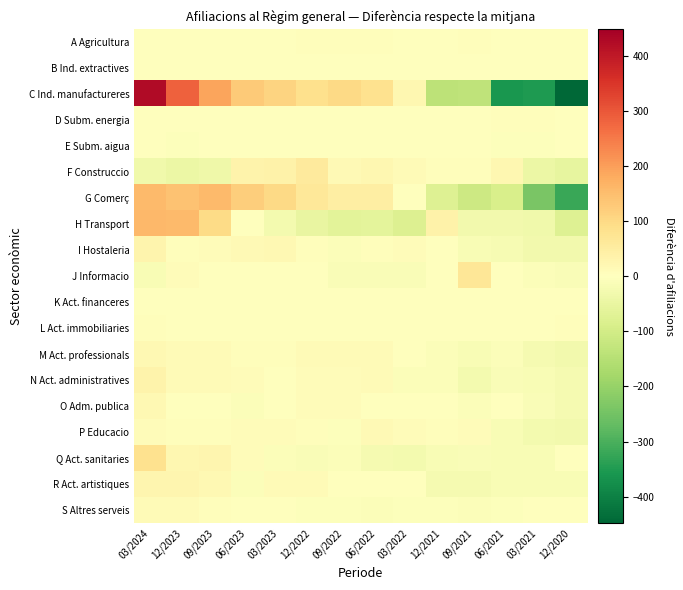

Reading left to right, what are all the values shown in this chart?

A Agricultura: 03/2024=-1.4	12/2023=-1.4	09/2023=-1.4	06/2023=-1.4	03/2023=-1.4	12/2022=3.6	09/2022=3.6	06/2022=3.6	03/2022=-1.4	12/2021=-1.4	09/2021=3.6	06/2021=-1.4	03/2021=-1.4	12/2020=-1.4
B Ind. extractives: 03/2024=0.0	12/2023=0.0	09/2023=0.0	06/2023=0.0	03/2023=0.0	12/2022=0.0	09/2022=0.0	06/2022=0.0	03/2022=0.0	12/2021=0.0	09/2021=0.0	06/2021=0.0	03/2021=0.0	12/2020=0.0
C Ind. manufactureres: 03/2024=426.4	12/2023=286.4	09/2023=191.4	06/2023=126.4	03/2023=111.4	12/2022=86.4	09/2022=101.4	06/2022=81.4	03/2022=21.4	12/2021=-138.6	09/2021=-133.6	06/2021=-358.6	03/2021=-353.6	12/2020=-448.6
D Subm. energia: 03/2024=-0.7	12/2023=-0.7	09/2023=-0.7	06/2023=-0.7	03/2023=-0.7	12/2022=-0.7	09/2022=-0.7	06/2022=-0.7	03/2022=-0.7	12/2021=-0.7	09/2021=-0.7	06/2021=4.3	03/2021=4.3	12/2020=-0.7
E Subm. aigua: 03/2024=1.1	12/2023=-3.9	09/2023=1.1	06/2023=1.1	03/2023=1.1	12/2022=1.1	09/2022=1.1	06/2022=1.1	03/2022=1.1	12/2021=1.1	09/2021=1.1	06/2021=-3.9	03/2021=-3.9	12/2020=1.1
F Construccio: 03/2024=-33.2	12/2023=-43.2	09/2023=-38.2	06/2023=31.8	03/2023=36.8	12/2022=56.8	09/2022=16.8	06/2022=21.8	03/2022=11.8	12/2021=6.8	09/2021=6.8	06/2021=21.8	03/2021=-43.2	12/2020=-53.2
G Comerç: 03/2024=155.7	12/2023=140.7	09/2023=155.7	06/2023=120.7	03/2023=100.7	12/2022=65.7	09/2022=45.7	06/2022=45.7	03/2022=0.7	12/2021=-74.3	09/2021=-109.3	06/2021=-89.3	03/2021=-239.3	12/2020=-319.3
H Transport: 03/2024=160.4	12/2023=155.4	09/2023=95.4	06/2023=0.4	03/2023=-24.6	12/2022=-49.6	09/2022=-64.6	06/2022=-59.6	03/2022=-79.6	12/2021=35.4	09/2021=-29.6	06/2021=-29.6	03/2021=-34.6	12/2020=-74.6
I Hostaleria: 03/2024=30.4	12/2023=5.4	09/2023=10.4	06/2023=15.4	03/2023=20.4	12/2022=5.4	09/2022=-9.6	06/2022=5.4	03/2022=10.4	12/2021=0.4	09/2021=-14.6	06/2021=-19.6	03/2021=-29.6	12/2020=-29.6
J Informacio: 03/2024=-17.5	12/2023=7.5	09/2023=2.5	06/2023=-2.5	03/2023=-2.5	12/2022=-2.5	09/2022=-12.5	06/2022=-12.5	03/2022=-12.5	12/2021=2.5	09/2021=67.5	06/2021=2.5	03/2021=-7.5	12/2020=-12.5
K Act. financeres: 03/2024=0.0	12/2023=0.0	09/2023=0.0	06/2023=0.0	03/2023=0.0	12/2022=0.0	09/2022=0.0	06/2022=0.0	03/2022=0.0	12/2021=0.0	09/2021=0.0	06/2021=0.0	03/2021=0.0	12/2020=0.0
L Act. immobiliaries: 03/2024=4.3	12/2023=-0.7	09/2023=-0.7	06/2023=-0.7	03/2023=-0.7	12/2022=-0.7	09/2022=-0.7	06/2022=-0.7	03/2022=-0.7	12/2021=-0.7	09/2021=-0.7	06/2021=-0.7	03/2021=-0.7	12/2020=4.3
M Act. professionals: 03/2024=20.7	12/2023=10.7	09/2023=10.7	06/2023=5.7	03/2023=5.7	12/2022=10.7	09/2022=10.7	06/2022=10.7	03/2022=0.7	12/2021=-9.3	09/2021=-14.3	06/2021=-9.3	03/2021=-24.3	12/2020=-29.3
N Act. administratives: 03/2024=32.9	12/2023=12.9	09/2023=12.9	06/2023=7.9	03/2023=-2.1	12/2022=7.9	09/2022=7.9	06/2022=12.9	03/2022=-7.1	12/2021=-7.1	09/2021=-27.1	06/2021=-12.1	03/2021=-17.1	12/2020=-22.1
O Adm. publica: 03/2024=17.9	12/2023=2.9	09/2023=2.9	06/2023=-7.1	03/2023=2.9	12/2022=7.9	09/2022=7.9	06/2022=2.9	03/2022=-2.1	12/2021=2.9	09/2021=-7.1	06/2021=2.9	03/2021=-12.1	12/2020=-22.1
P Educacio: 03/2024=9.3	12/2023=4.3	09/2023=4.3	06/2023=9.3	03/2023=9.3	12/2022=4.3	09/2022=-5.7	06/2022=14.3	03/2022=9.3	12/2021=4.3	09/2021=9.3	06/2021=-15.7	03/2021=-25.7	12/2020=-30.7
Q Act. sanitaries: 03/2024=82.5	12/2023=22.5	09/2023=27.5	06/2023=7.5	03/2023=-7.5	12/2022=-12.5	09/2022=-7.5	06/2022=-22.5	03/2022=-27.5	12/2021=-17.5	09/2021=-12.5	06/2021=-17.5	03/2021=-17.5	12/2020=2.5
R Act. artistiques: 03/2024=27.9	12/2023=27.9	09/2023=17.9	06/2023=-7.1	03/2023=12.9	12/2022=12.9	09/2022=2.9	06/2022=-2.1	03/2022=2.9	12/2021=-22.1	09/2021=-22.1	06/2021=-17.1	03/2021=-17.1	12/2020=-17.1
S Altres serveis: 03/2024=11.4	12/2023=11.4	09/2023=6.4	06/2023=1.4	03/2023=1.4	12/2022=-3.6	09/2022=-3.6	06/2022=-8.6	03/2022=-3.6	12/2021=-3.6	09/2021=-8.6	06/2021=-3.6	03/2021=1.4	12/2020=1.4